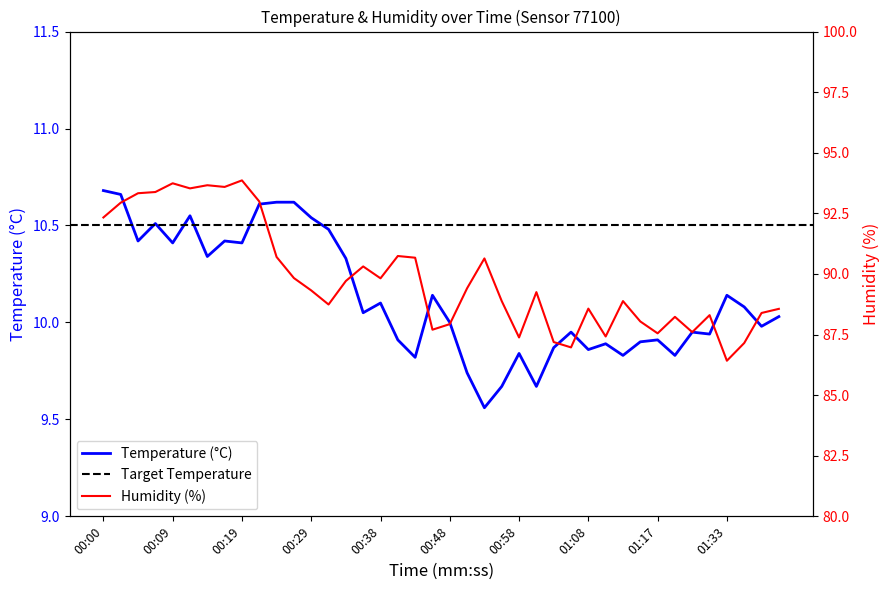

At which category does temperature reach its first local peak?

00:07